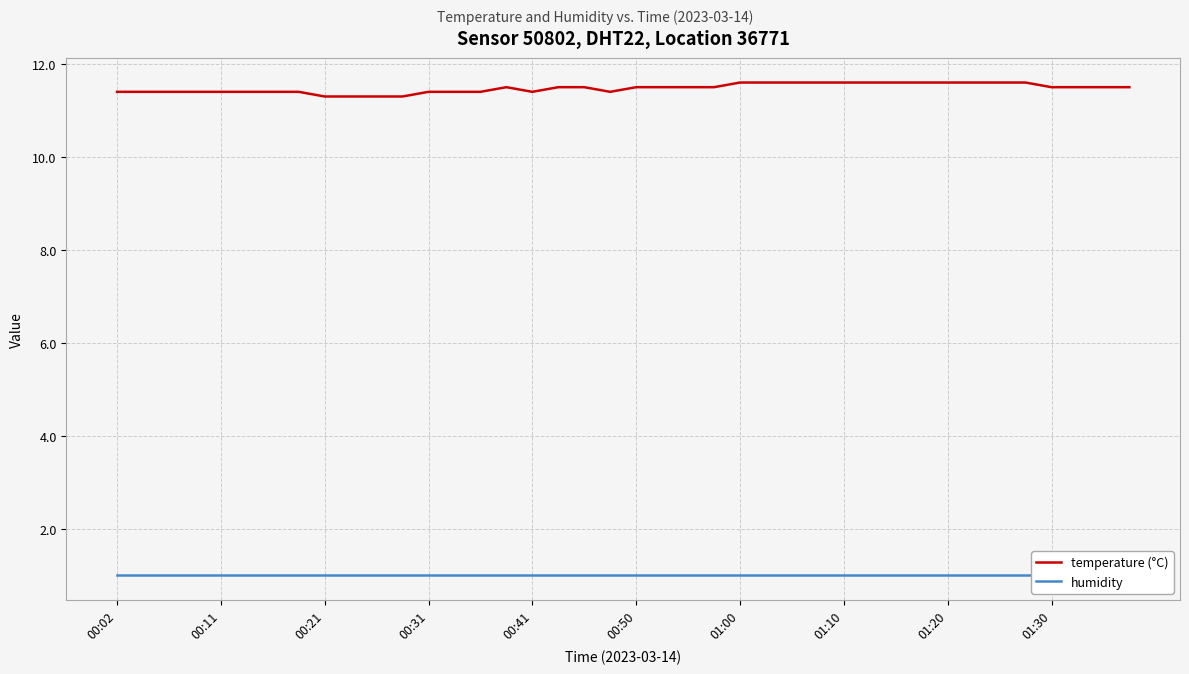

The value of temperature (°C) at 00:41 is 6.4. True or false?

False